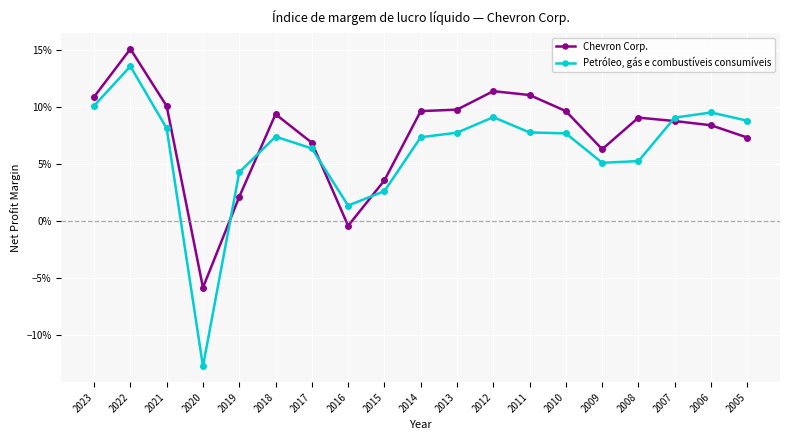

Which label corresponds to the largest value in the chart?

2022